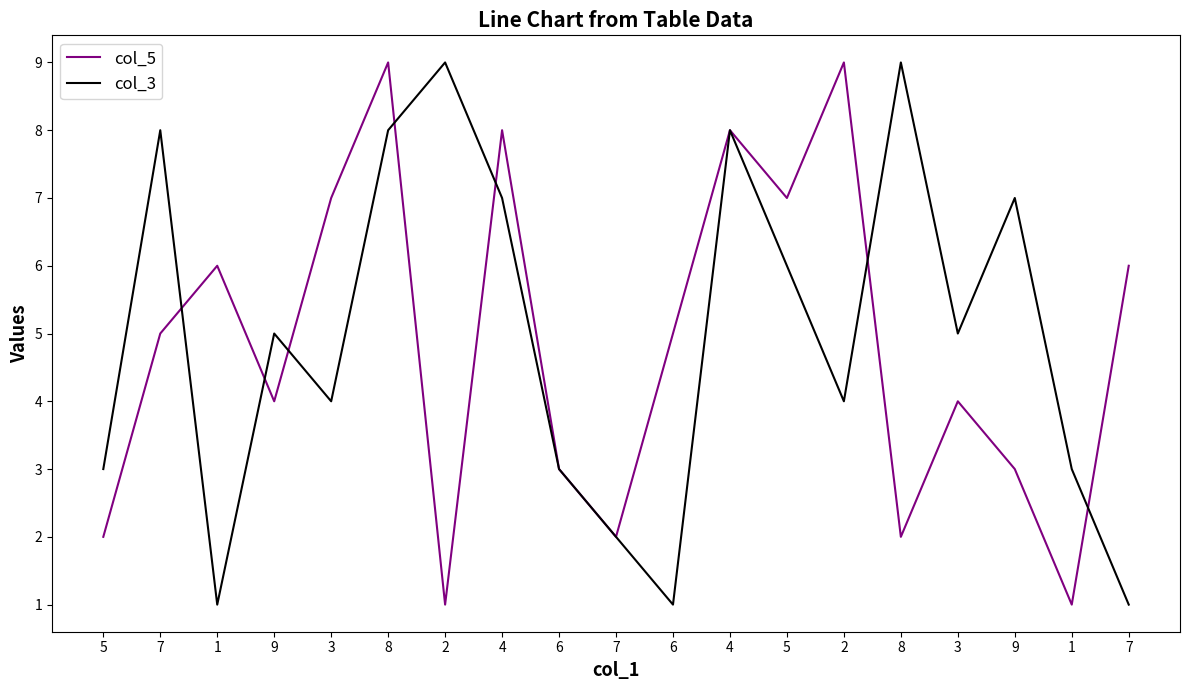

After their last crossing, which series has the higher values: col_3 or col_5?

col_5